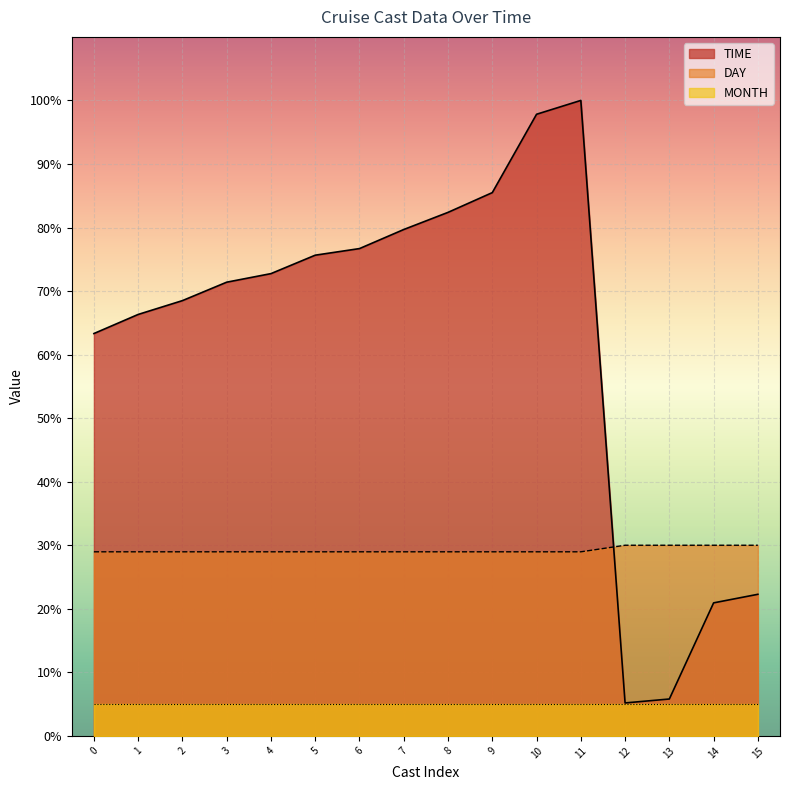

How many lines are shown in the chart?

3